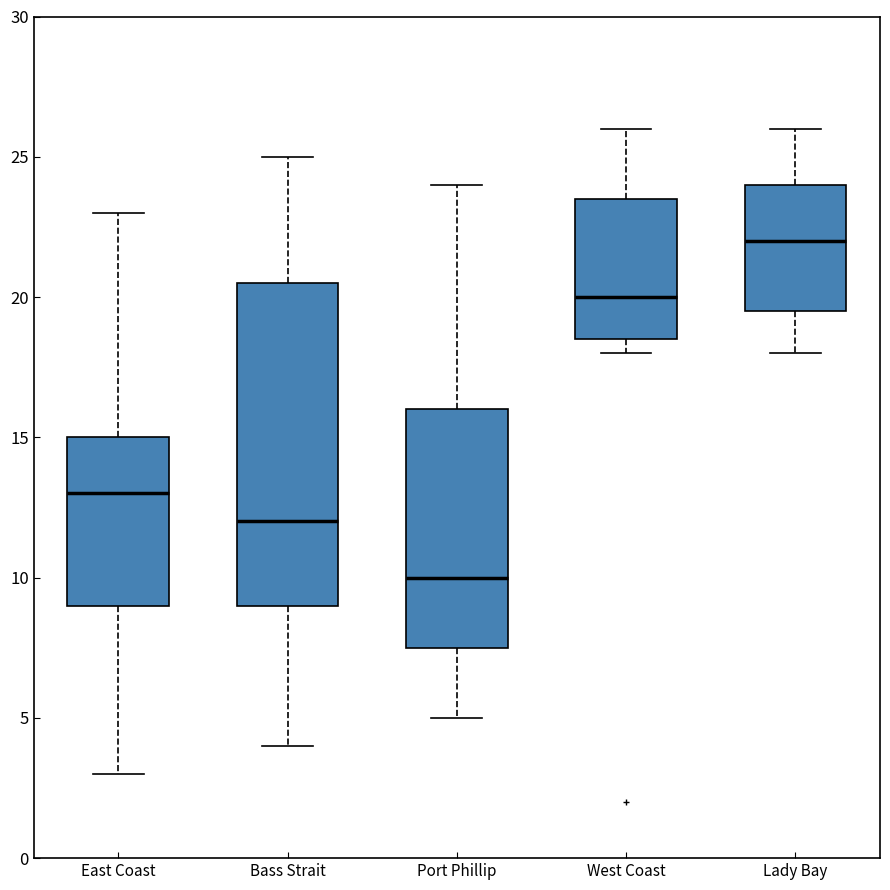

Comparing the boxes themselves (not the whiskers), which one is the tallest?

Bass Strait